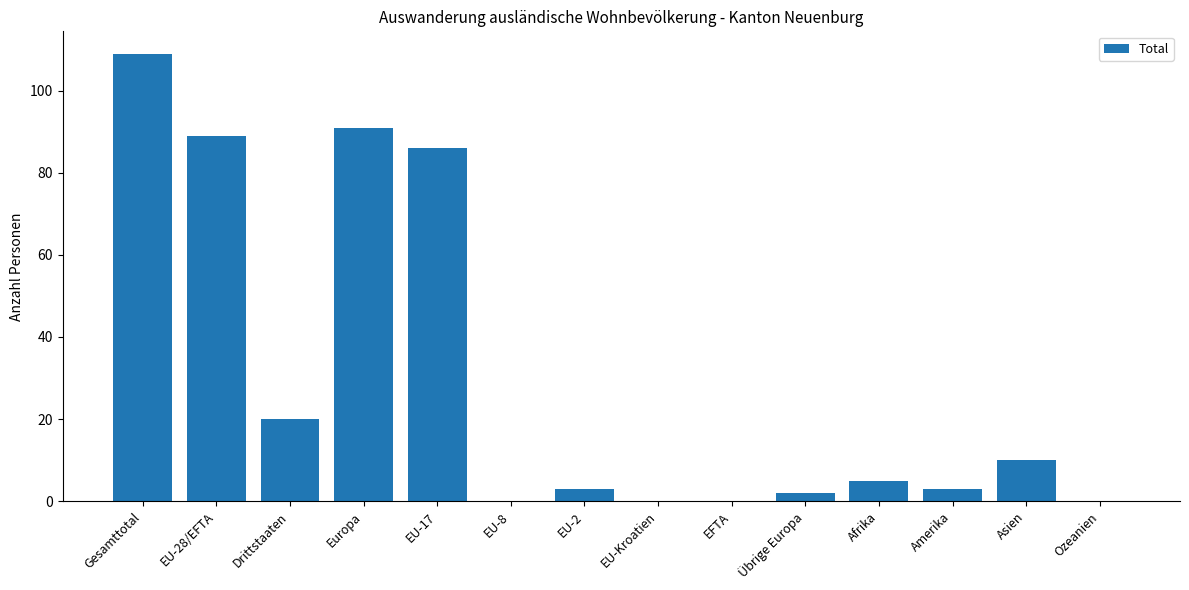

Between Europa and Übrige Europa, which is larger?

Europa